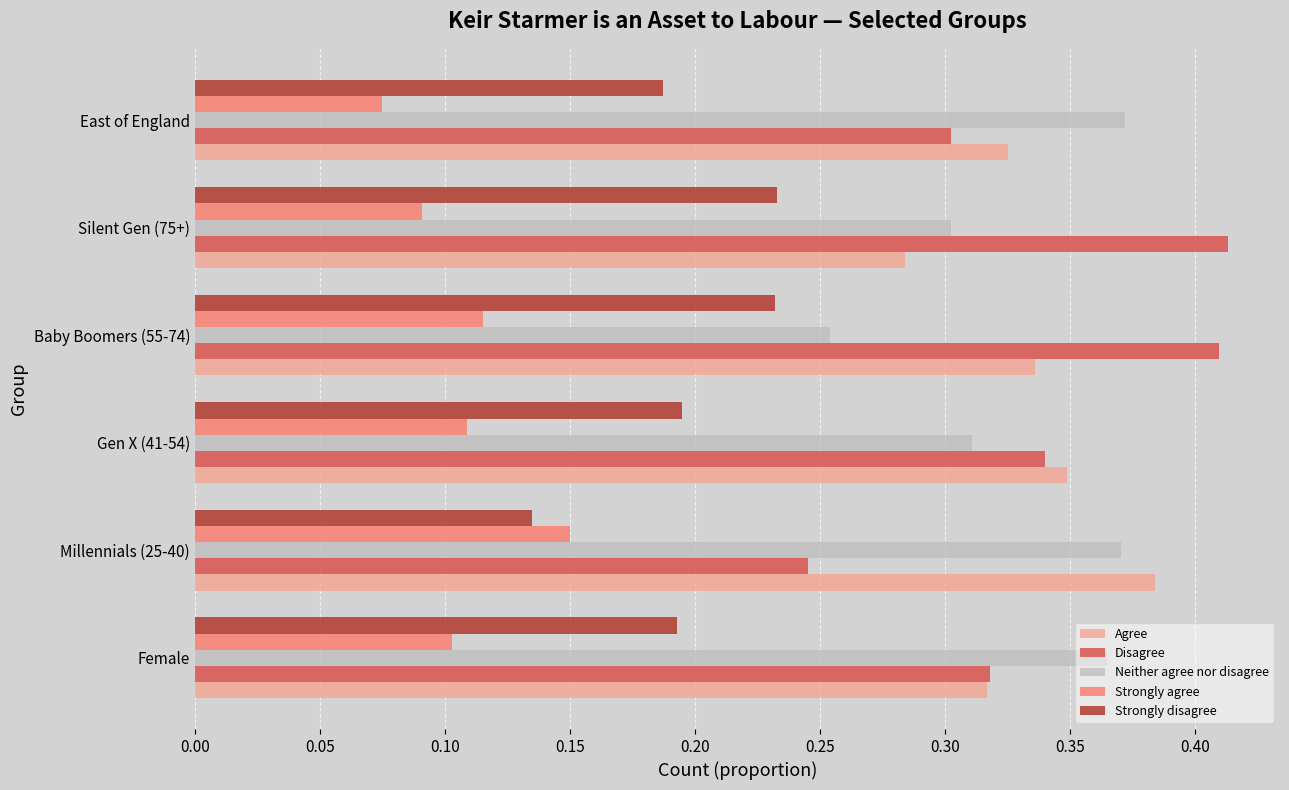

Between Millennials (25-40) and Gen X (41-54), which series saw the biggest shift?

Disagree